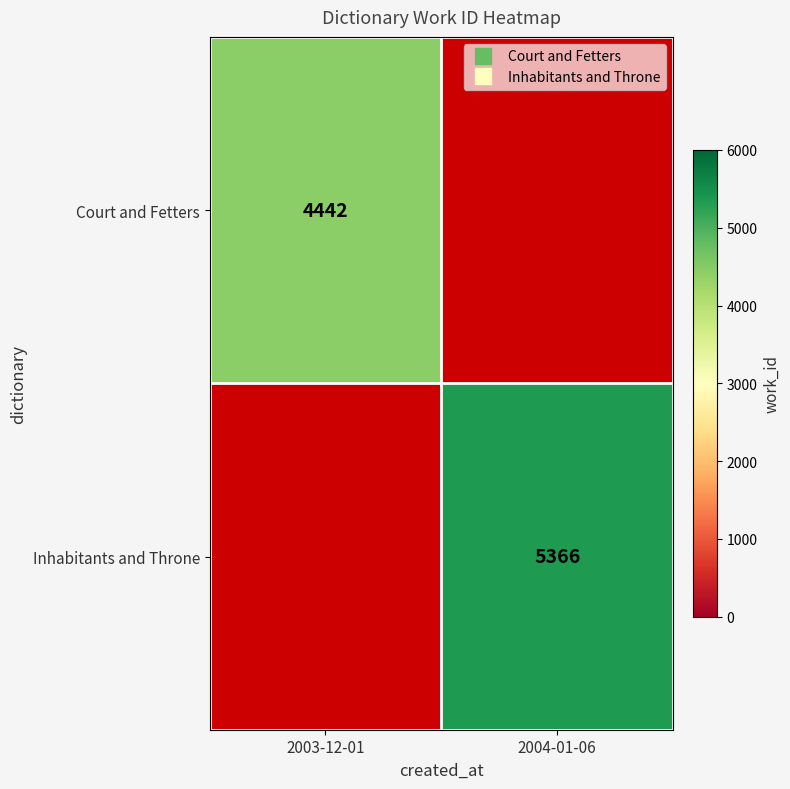

Between 2003-12-01 and 2004-01-06, which is larger?

2004-01-06